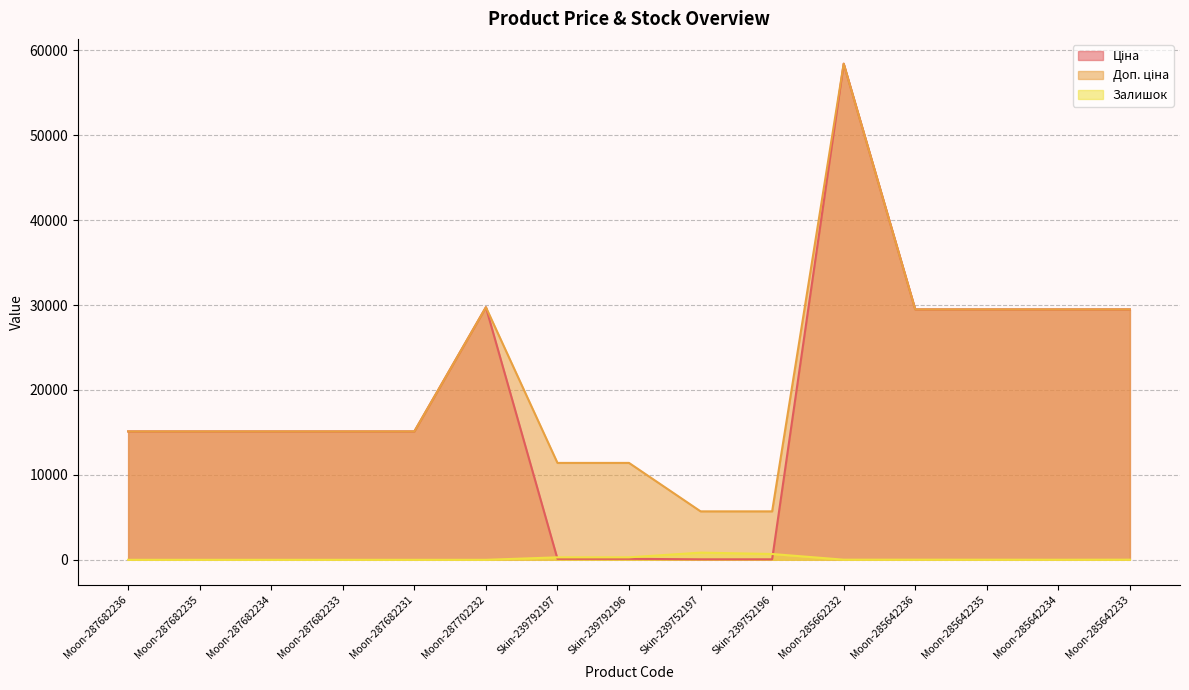

What is the value of the Доп. ціна point at the 4th from the left?

15120.0